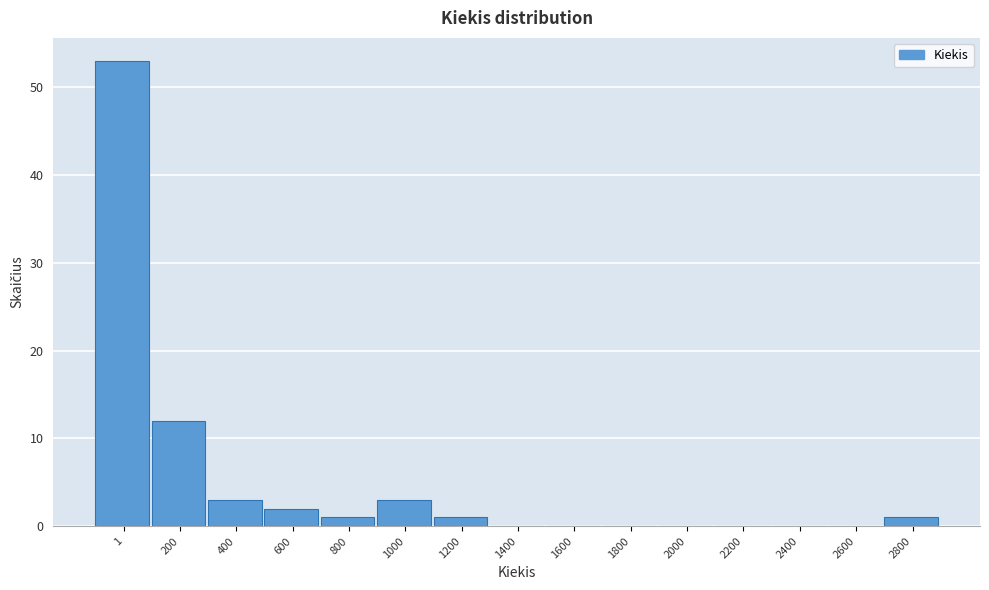

Reading left to right, transcribe all the data shown in this chart.

1=53	200=12	400=3	600=2	800=1	1000=3	1200=1	1400=0	1600=0	1800=0	2000=0	2200=0	2400=0	2600=0	2800=1